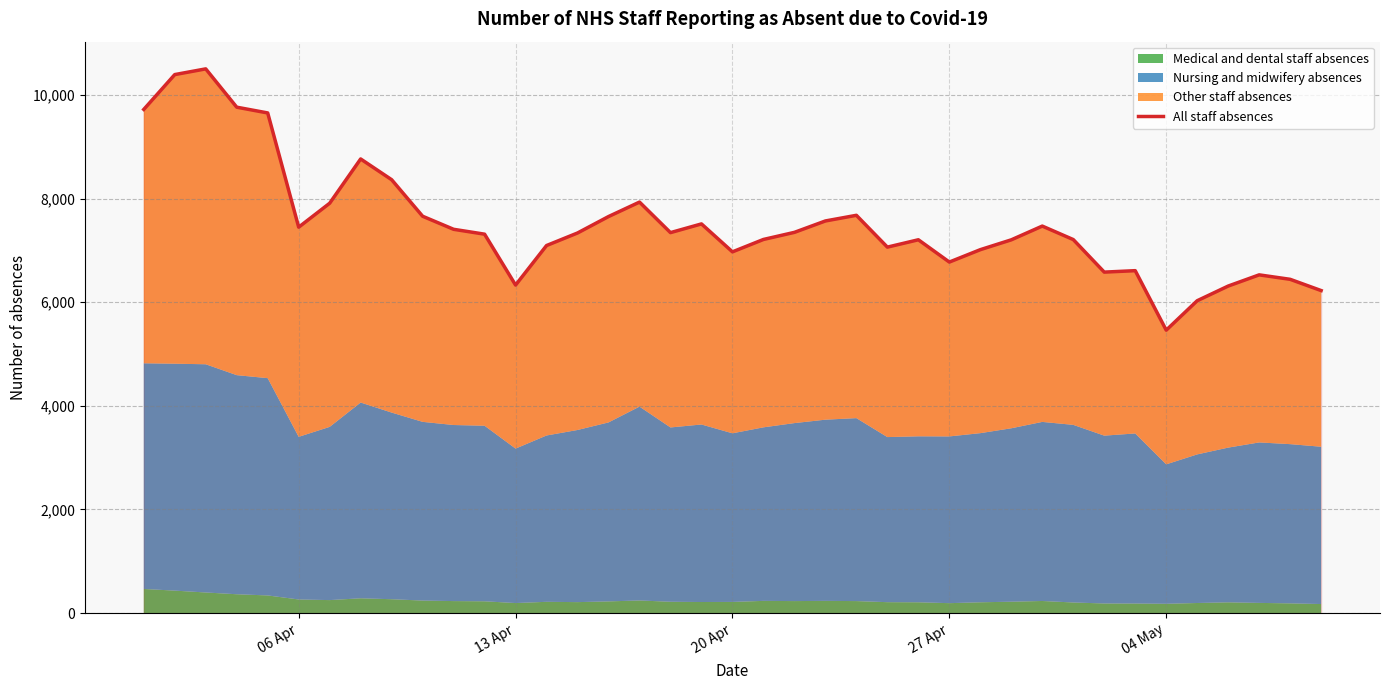

At which category does the data reach its first local valley?

06 Apr